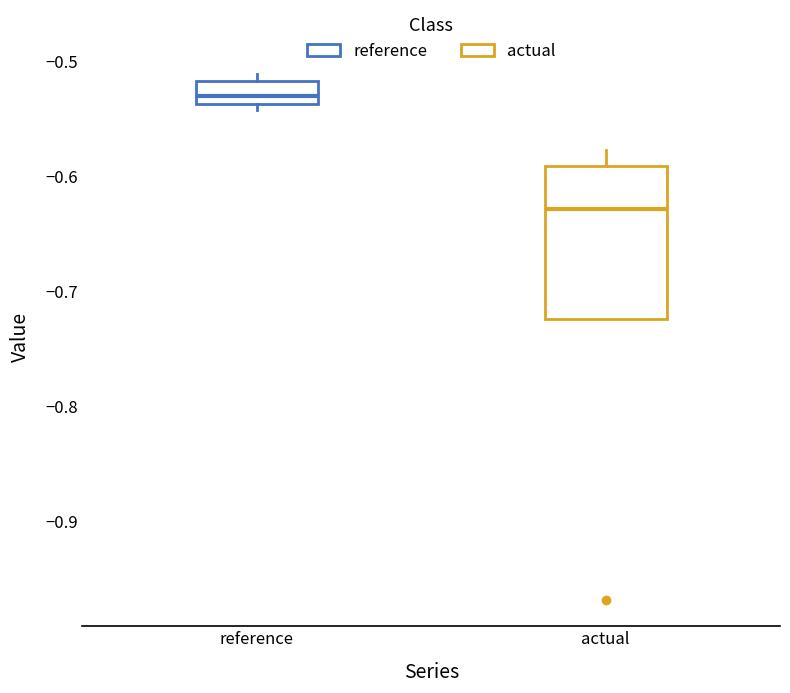

Reading left to right, read every box against the y-axis: the position of its median line, the range the box covers, and the ends of its whiskers. The values are not printed on the chart, so give them approximately, as read against the axis.

reference: median -0.53, box -0.54 to -0.52, whiskers -0.54 (just below the box's lower edge) to -0.51
actual: median -0.63, box -0.72 to -0.59, whiskers -0.72 to -0.58